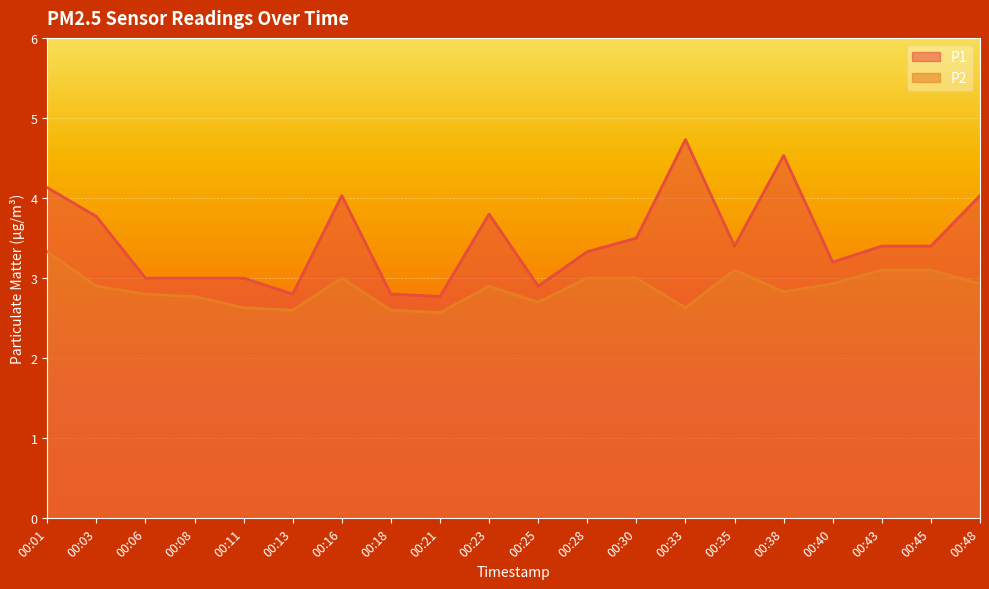

The P2 series shows 2.9 at 00:03. True or false?

True